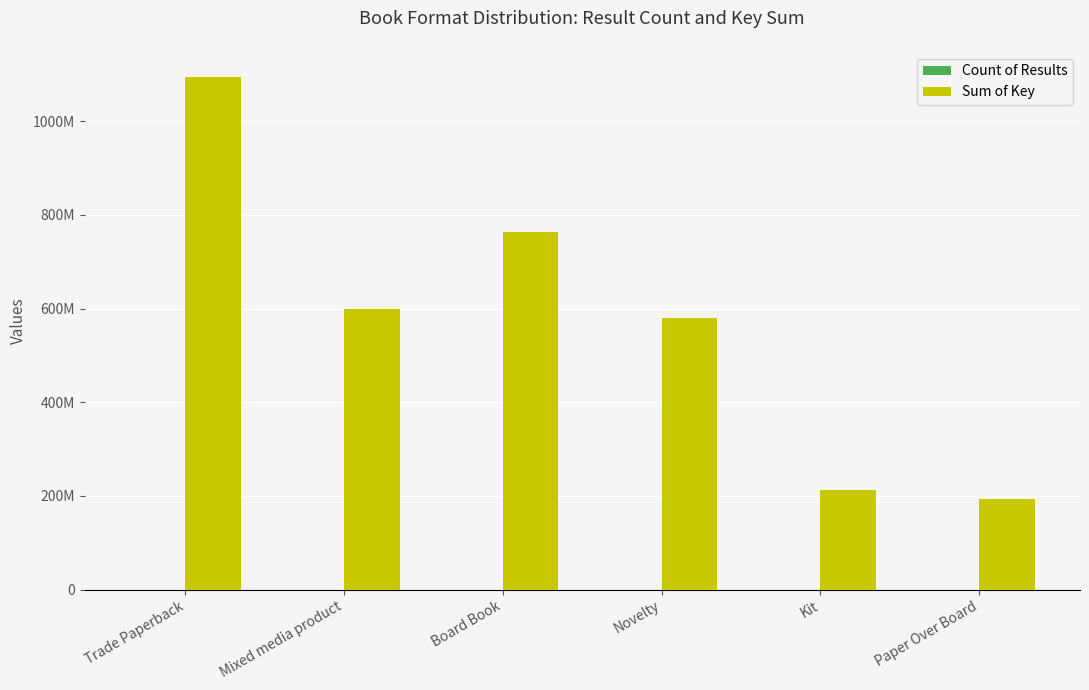

What is the label of the 2nd bar from the right?

Kit